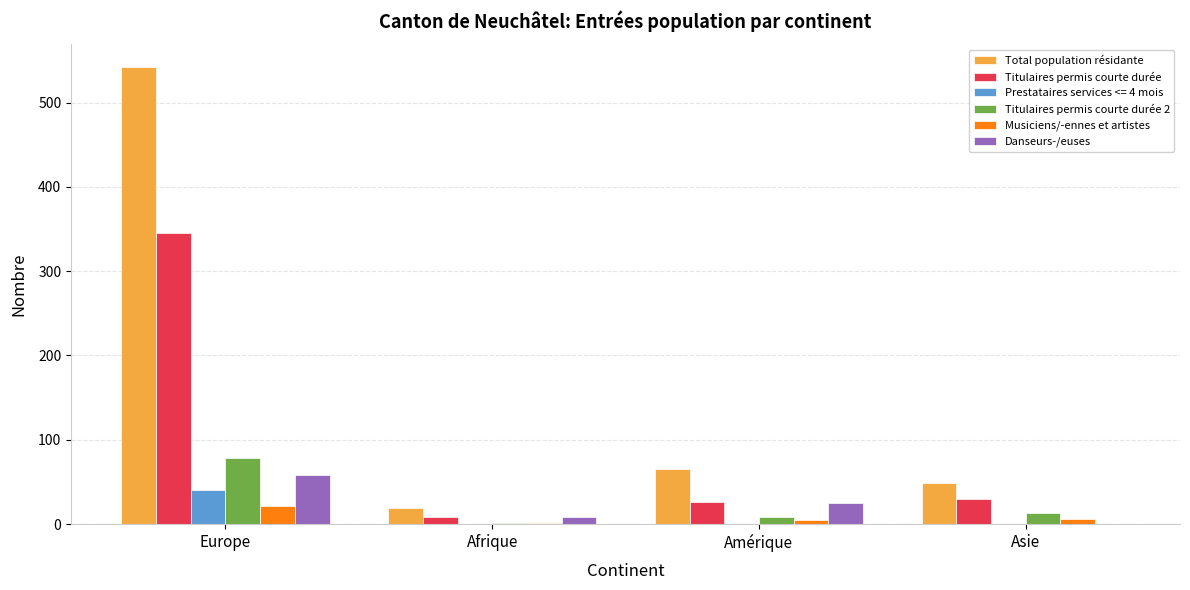

How many series are shown in this chart?

6